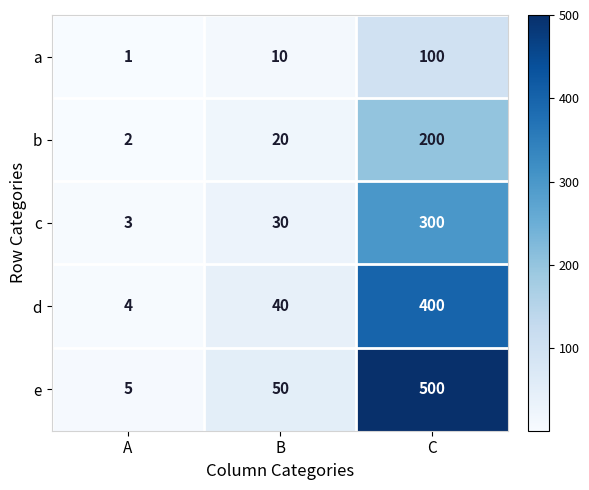

How many distinct data groups are displayed?

5